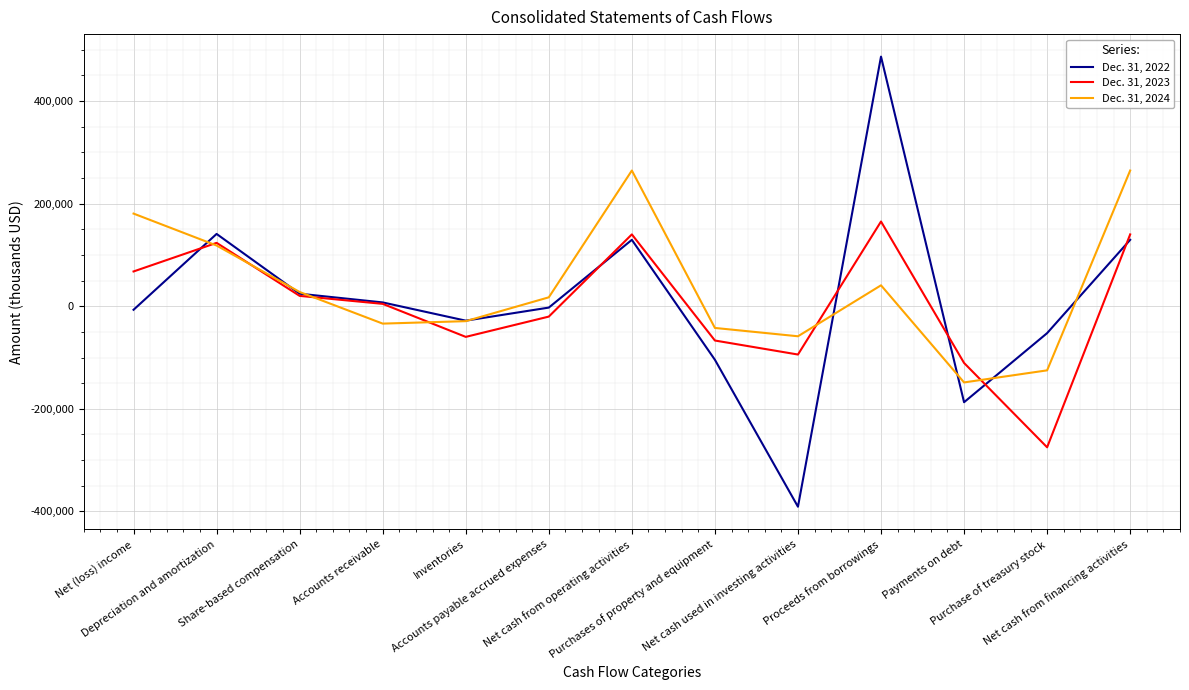

List the series in order of their peak value, lowest first.

Dec. 31, 2023, Dec. 31, 2024, Dec. 31, 2022